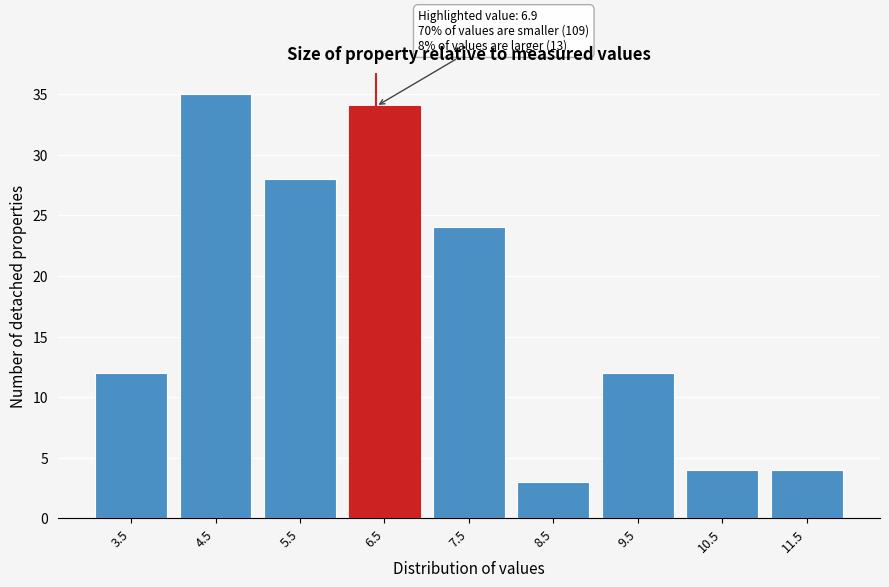

Reading left to right, list all the values displayed in this chart.

12	35	28	34	24	3	12	4	4